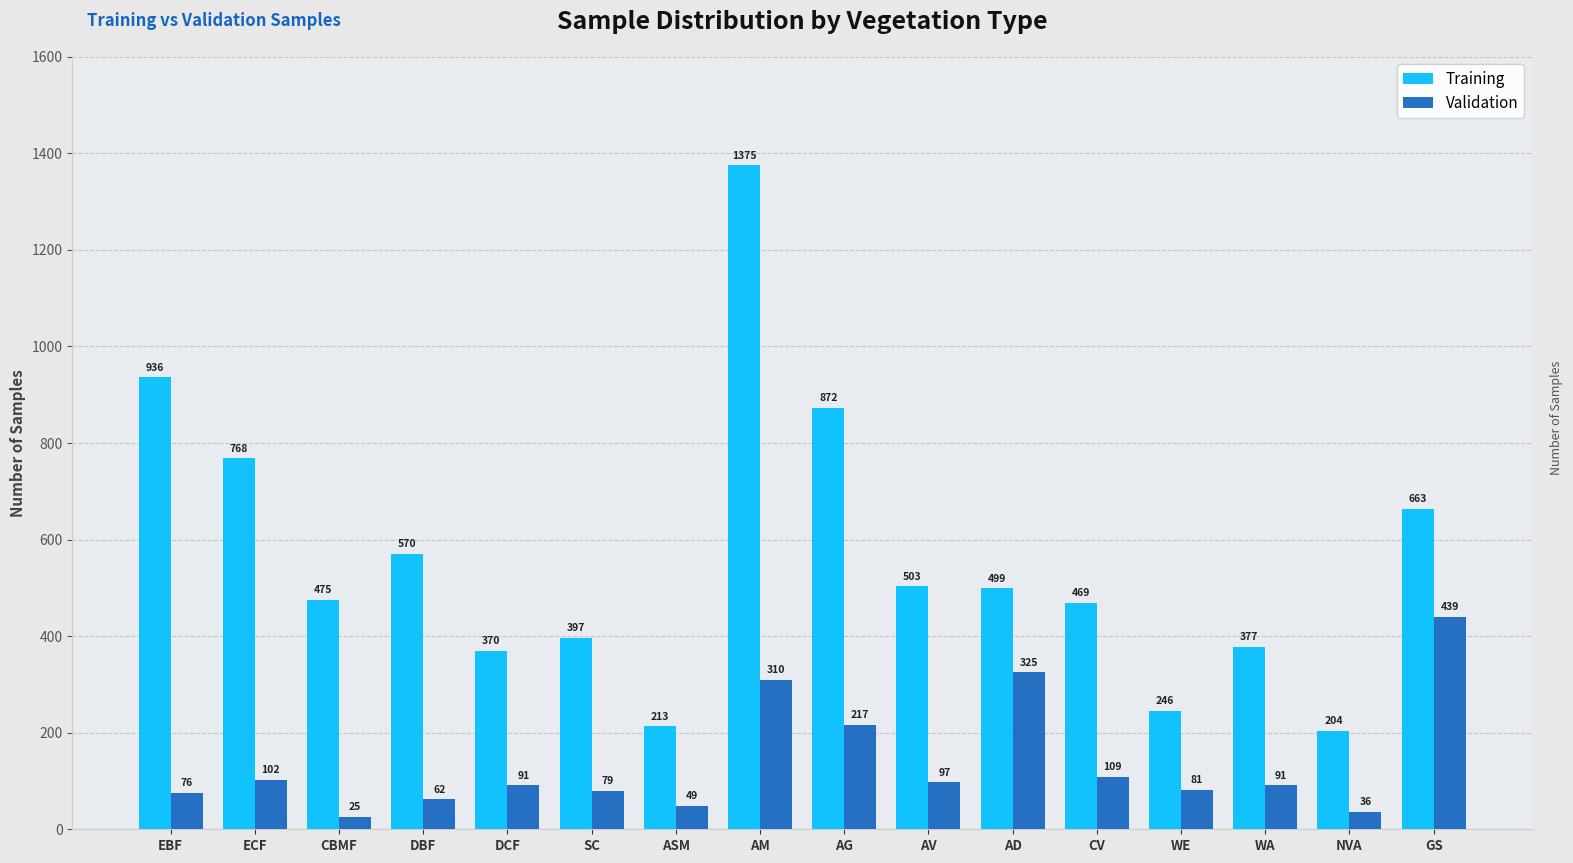

Which series has the widest spread of values?

Training